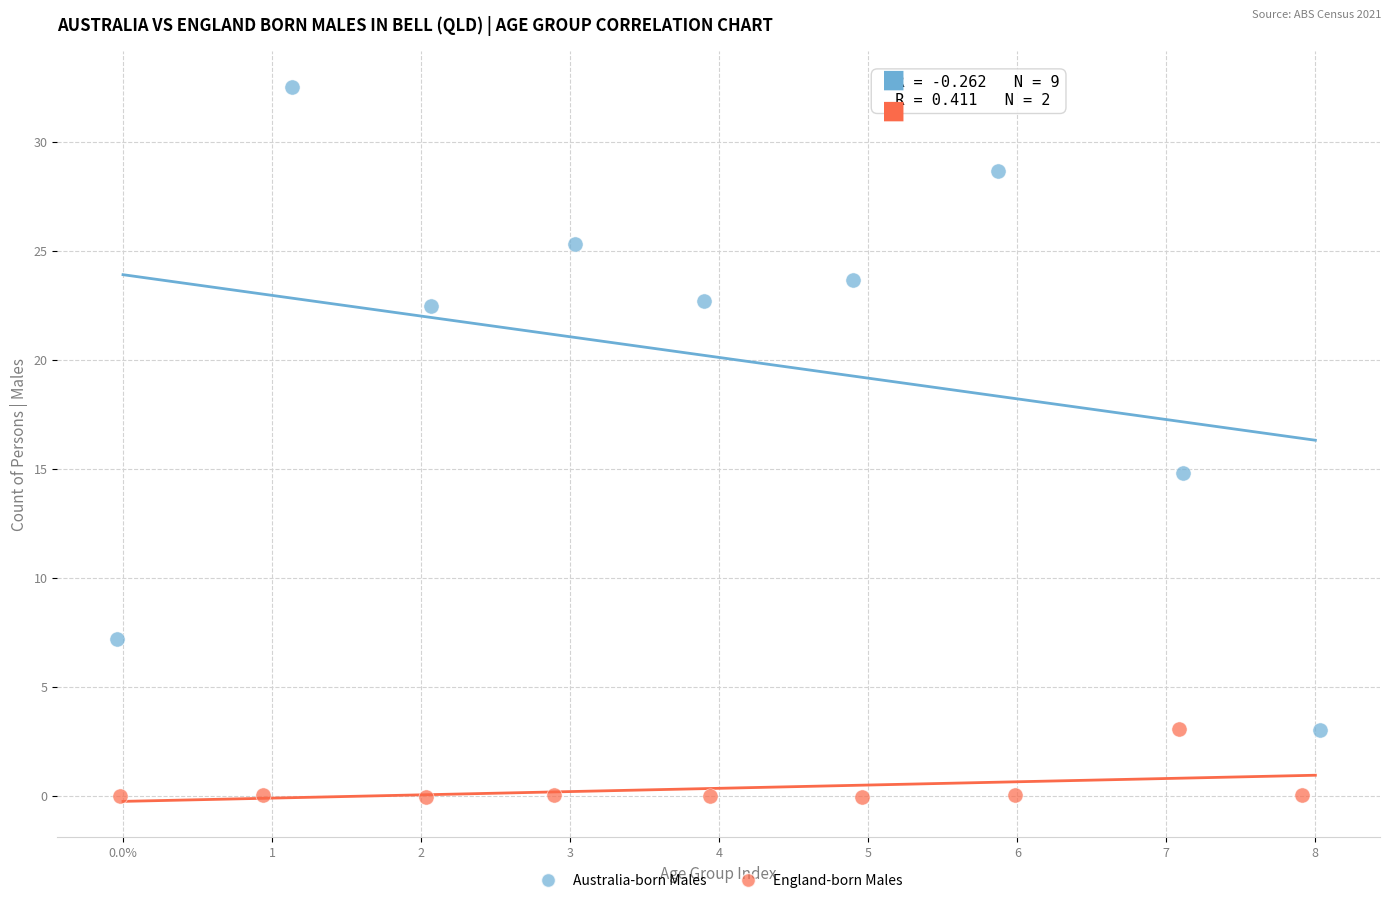

Which series has the widest spread of Y values?

Australia-born Males